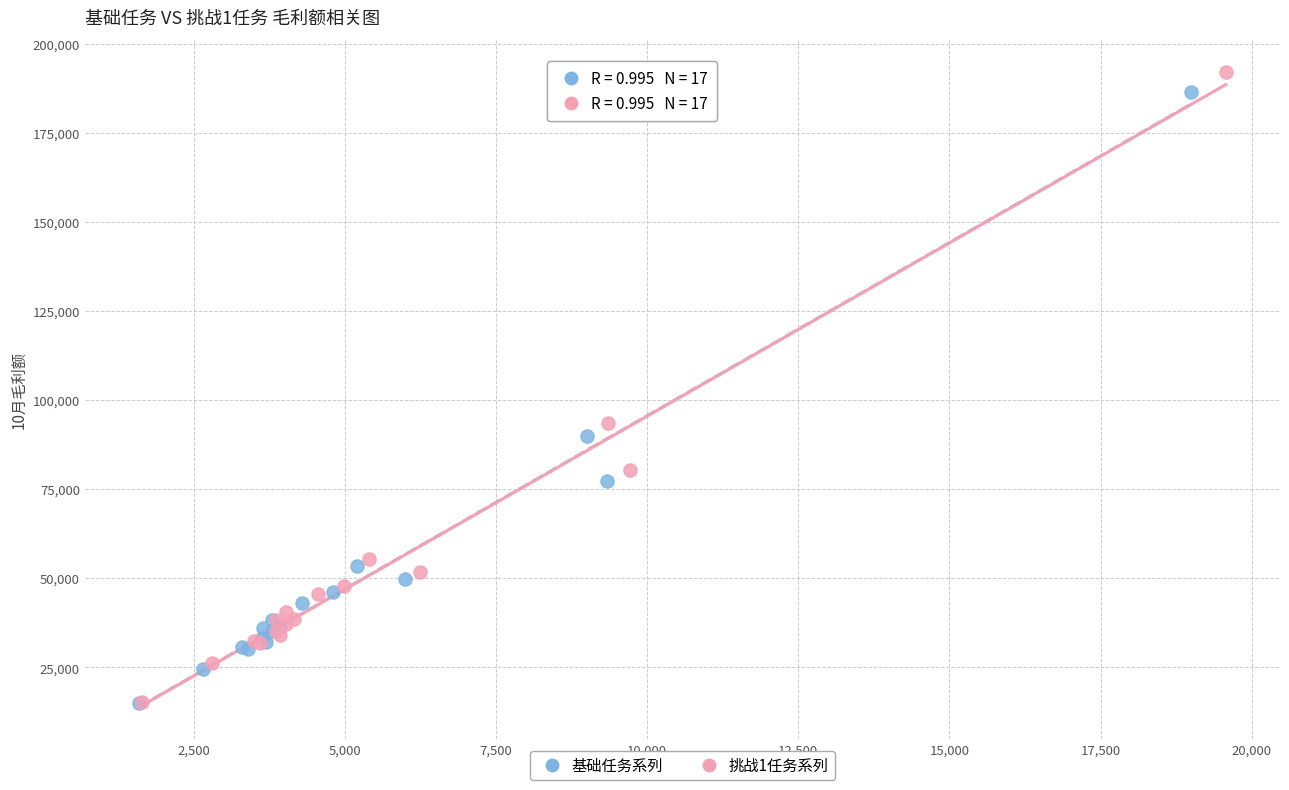

Which series has the widest spread of Y values?

挑战1任务系列